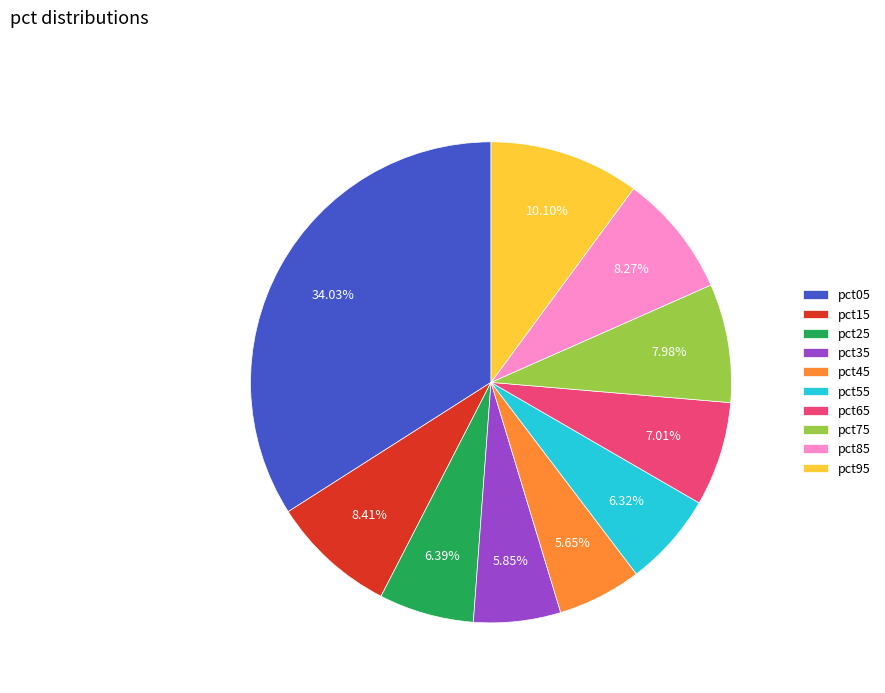

What percentage is the pct05 slice, to the nearest percent?

34%